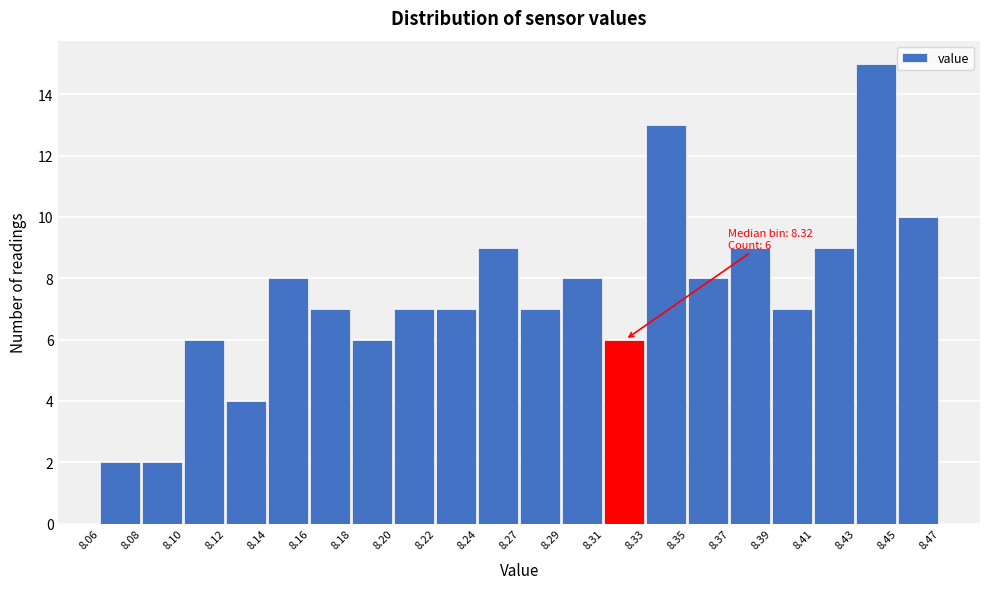

Reading left to right, extract all data points from this chart.

8.06=2	8.08=2	8.10=6	8.12=4	8.14=8	8.16=7	8.18=6	8.20=7	8.22=7	8.24=9	8.27=7	8.29=8	8.31=6	8.33=13	8.35=8	8.37=9	8.39=7	8.41=9	8.43=15	8.45=10